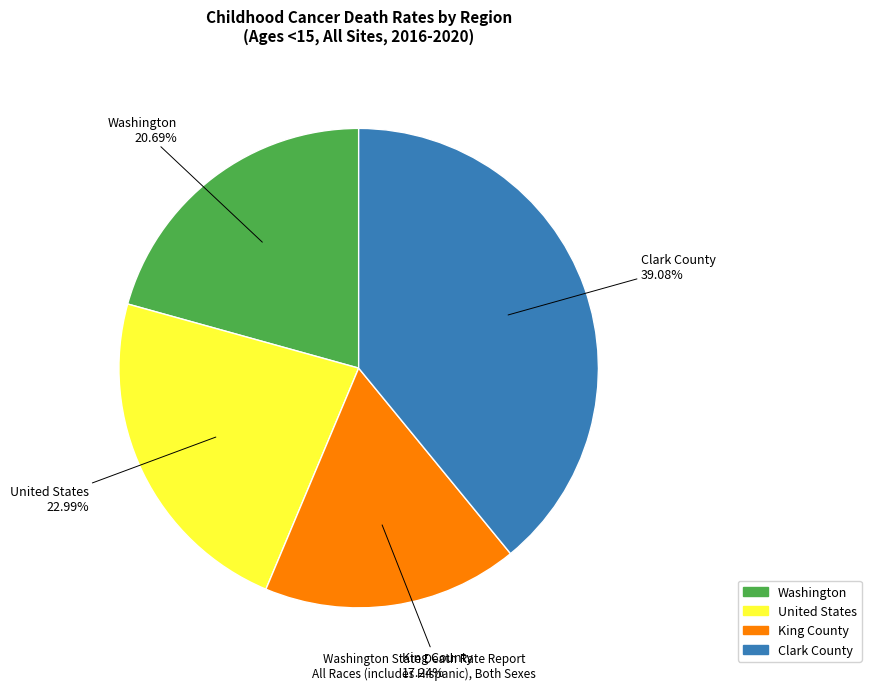

Rank the categories by value from lowest to highest.

King County, Washington, United States, Clark County